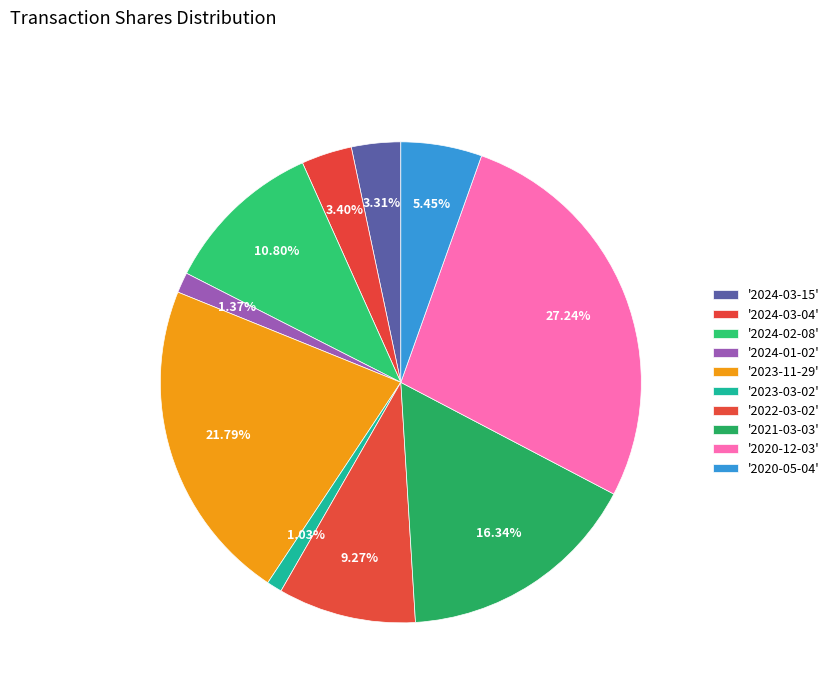

Count the number of slices in the pie.

10